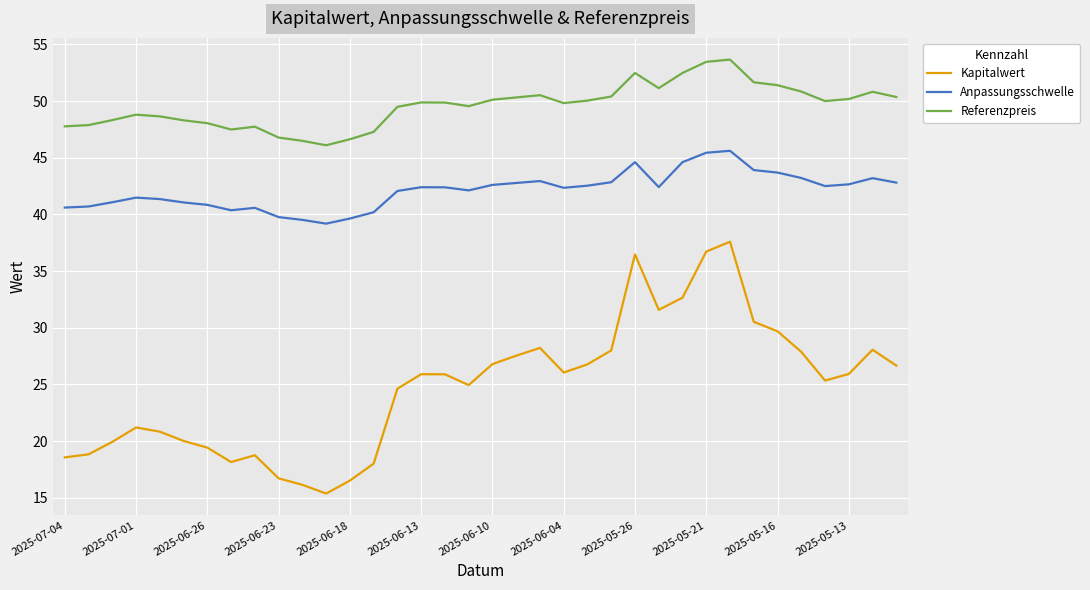

What is the smallest value displayed?

15.4